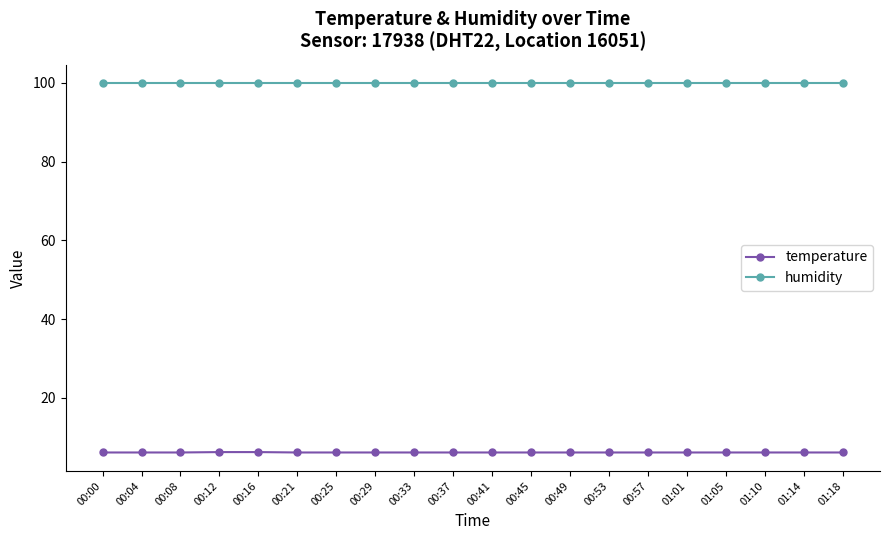

True or false: temperature and humidity intersect in this chart.

False